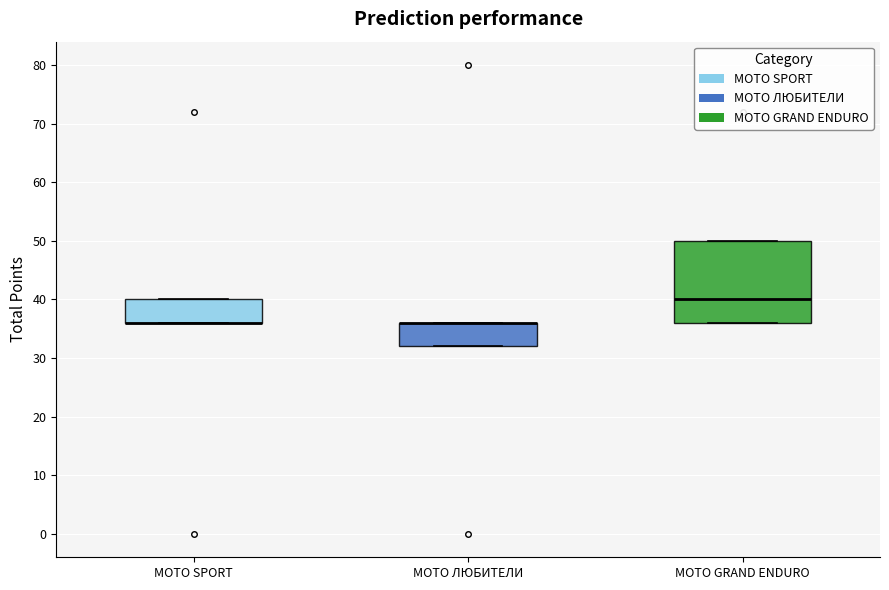

Comparing the boxes themselves (not the whiskers), which one is the tallest?

MOTO GRAND ENDURO